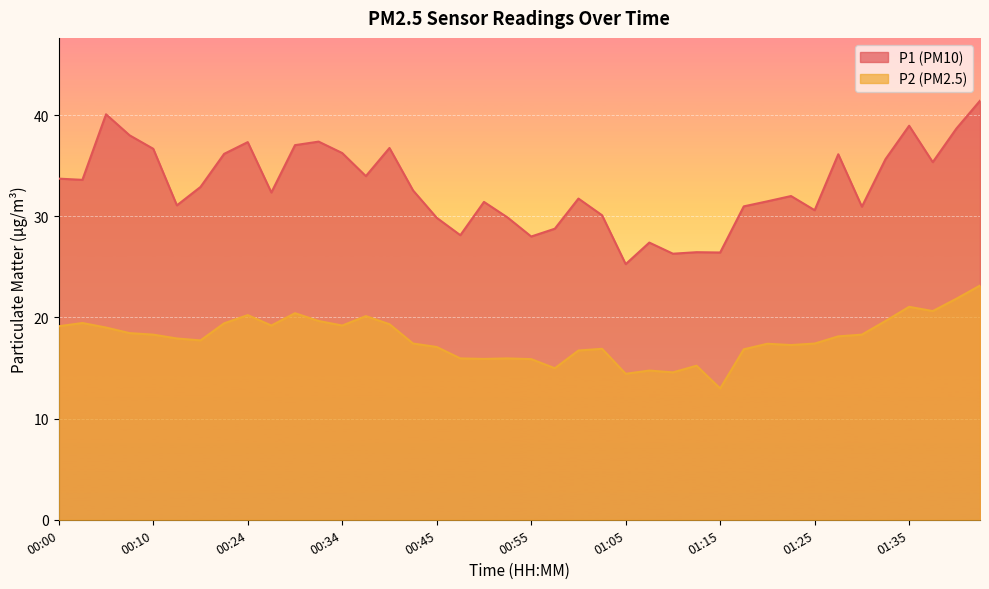

How many lines are shown in the chart?

2